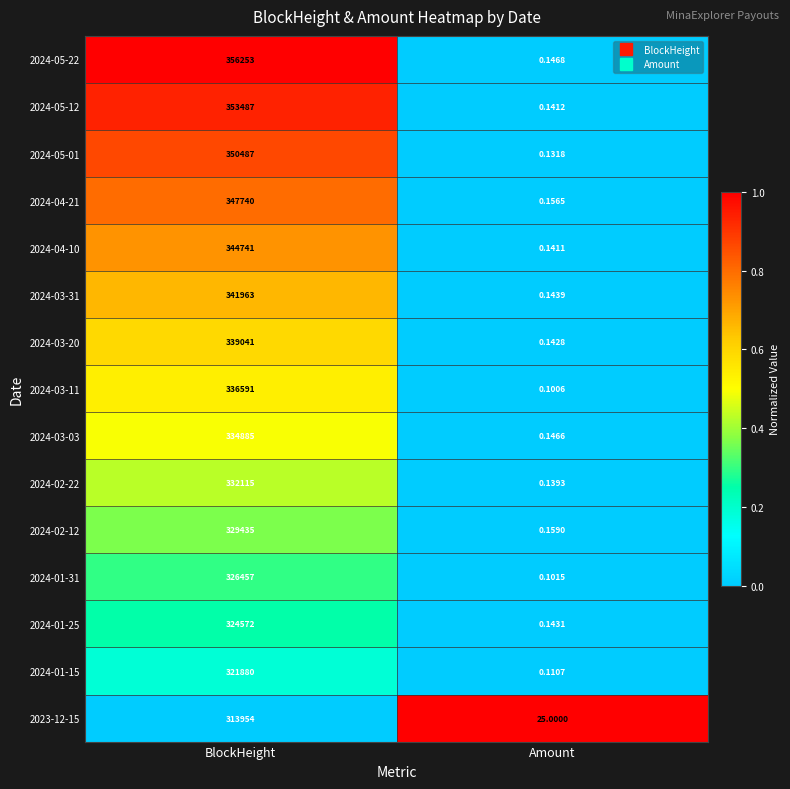

At which category does the chart reach its peak across all series?

BlockHeight